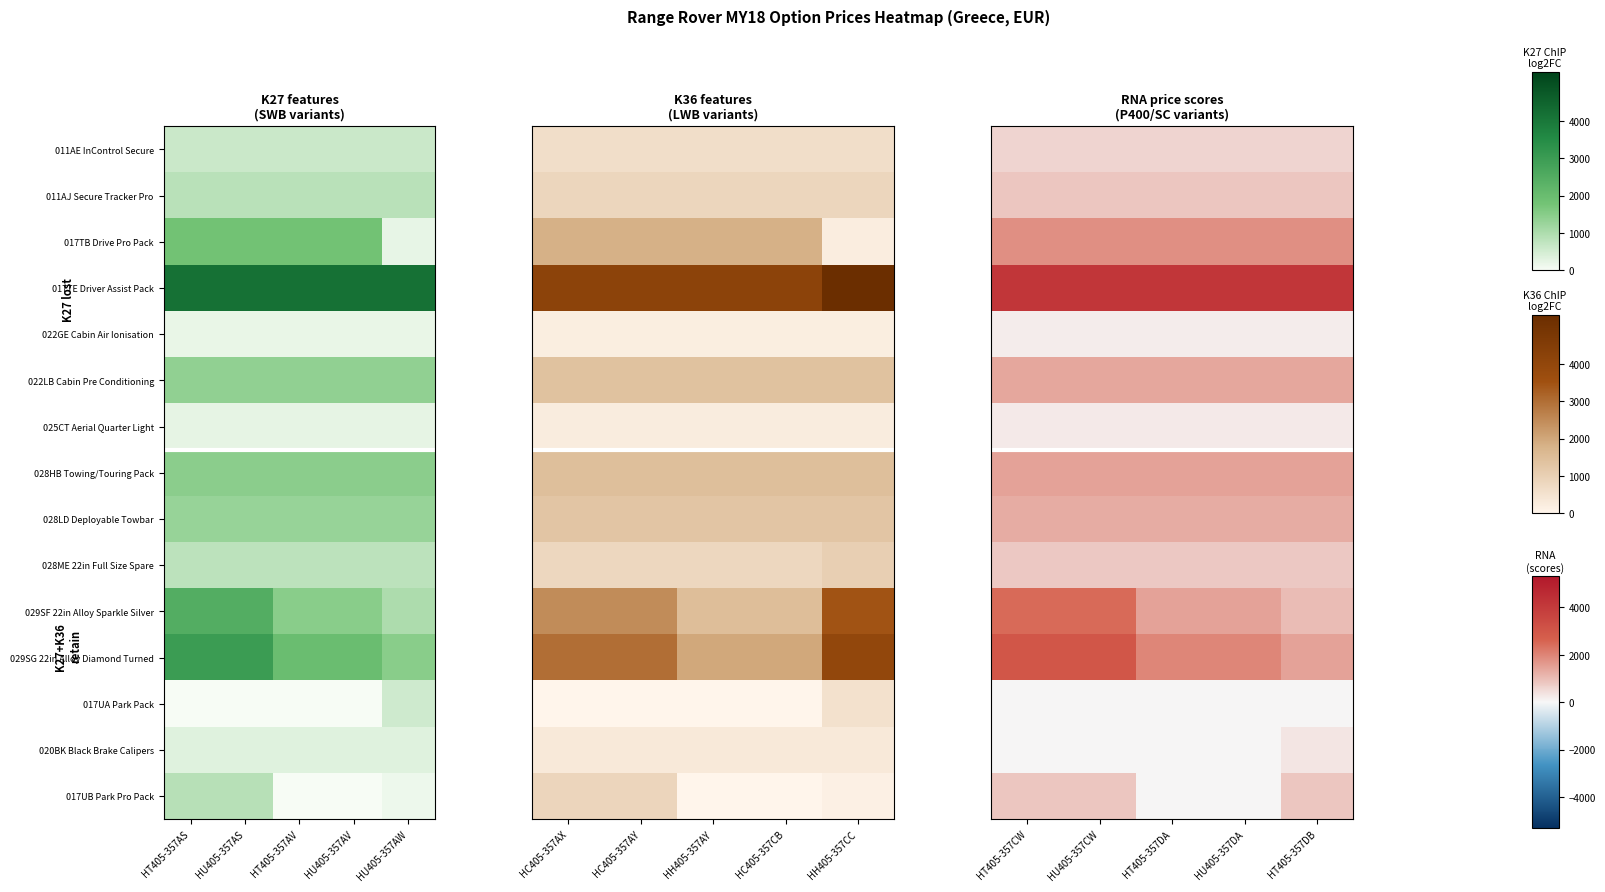

What is the difference between the highest and lowest values at HT405-357DA?

4185